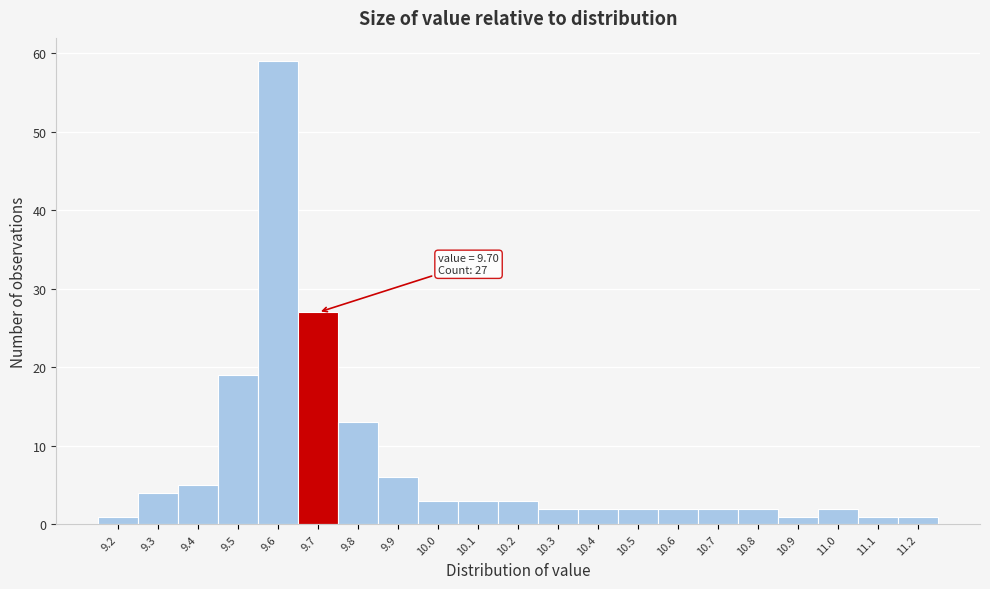

Over which range of the x-axis is the bar tallest?

9.55 to 9.65